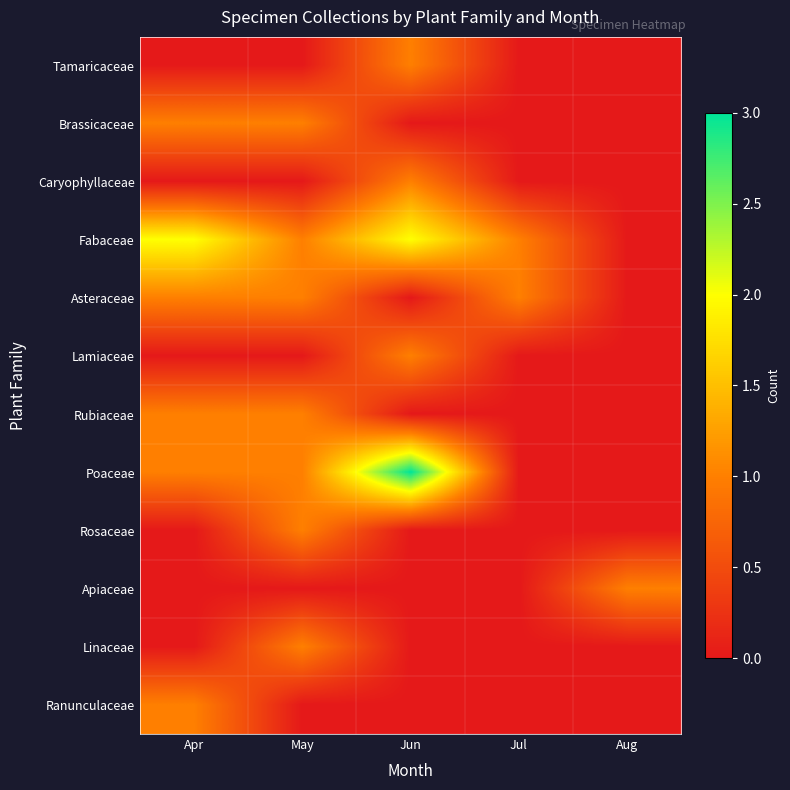

Reading right to left, what are all the values shown in this chart?

Tamaricaceae: Aug=0	Jul=0	Jun=1	May=0	Apr=0
Brassicaceae: Aug=0	Jul=0	Jun=0	May=1	Apr=1
Caryophyllaceae: Aug=0	Jul=0	Jun=1	May=0	Apr=0
Fabaceae: Aug=0	Jul=1	Jun=2	May=1	Apr=2
Asteraceae: Aug=0	Jul=1	Jun=0	May=1	Apr=1
Lamiaceae: Aug=0	Jul=0	Jun=1	May=0	Apr=0
Rubiaceae: Aug=0	Jul=0	Jun=0	May=1	Apr=1
Poaceae: Aug=0	Jul=0	Jun=3	May=1	Apr=1
Rosaceae: Aug=0	Jul=0	Jun=0	May=1	Apr=0
Apiaceae: Aug=1	Jul=0	Jun=0	May=0	Apr=0
Linaceae: Aug=0	Jul=0	Jun=0	May=1	Apr=0
Ranunculaceae: Aug=0	Jul=0	Jun=0	May=0	Apr=1